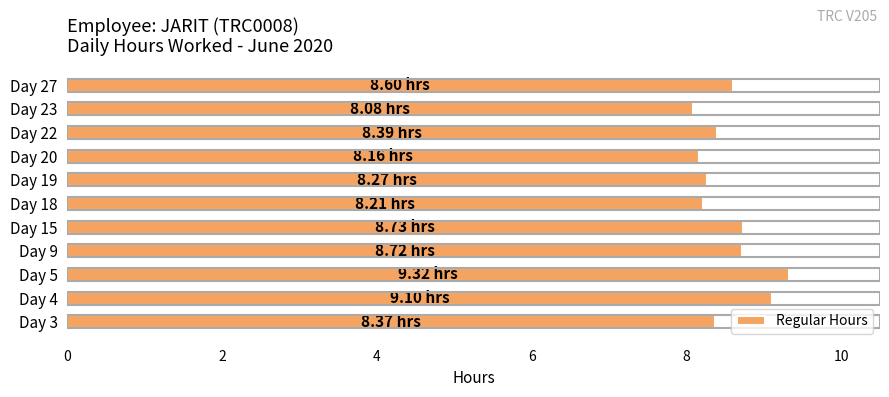

What is the sum of all values?

94.0